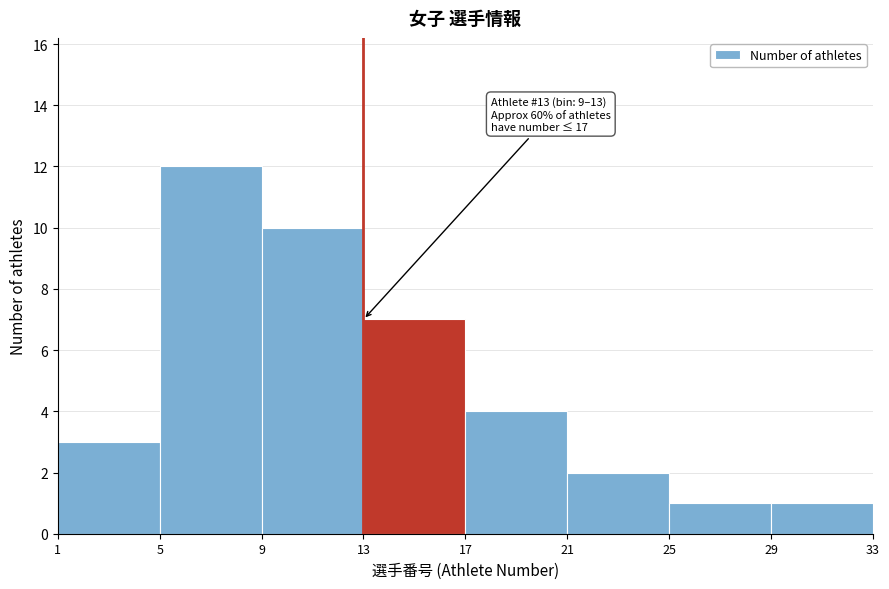

Which range on the x-axis has the tallest bar?

5 to 9